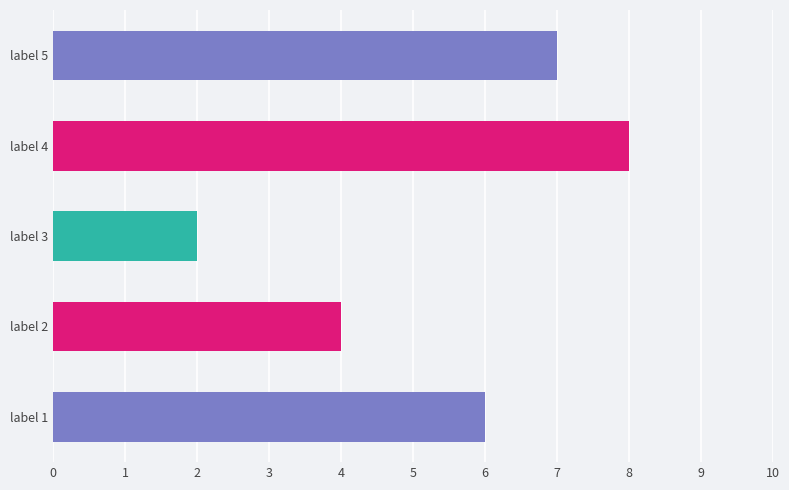

Does the chart contain any negative values?

No